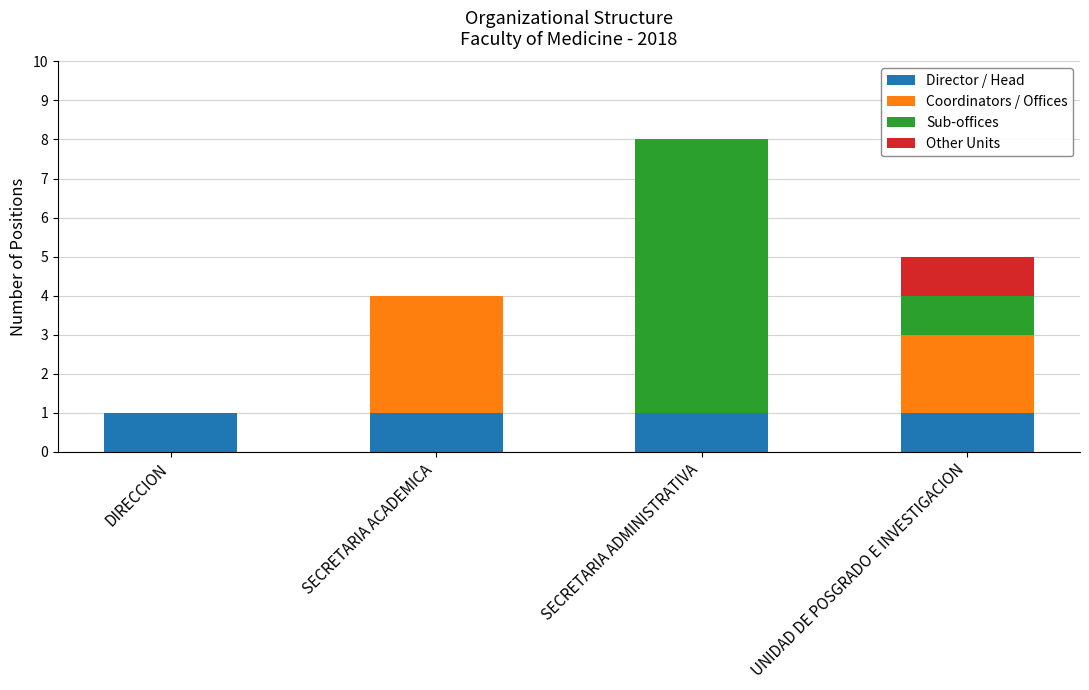

Reading left to right, list the values for the Director / Head series.

DIRECCION=1	SECRETARIA ACADEMICA=1	SECRETARIA ADMINISTRATIVA=1	UNIDAD DE POSGRADO E INVESTIGACION=1